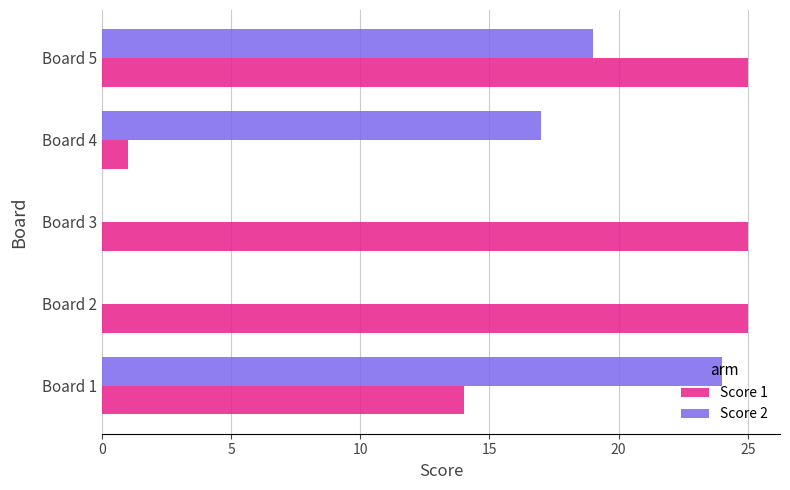

Which series changed the most between Board 2 and Board 4?

Score 1